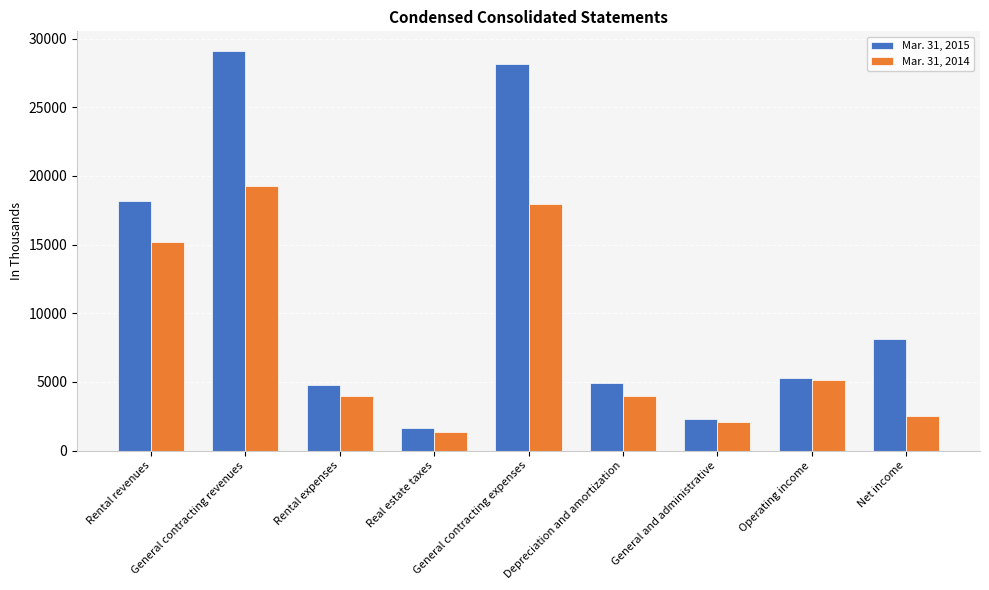

What is the difference between the Mar. 31, 2015 values at General and administrative and Rental revenues?

15862